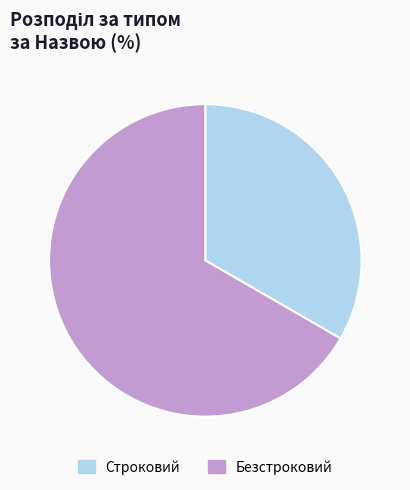

How many segments does this pie chart have?

2